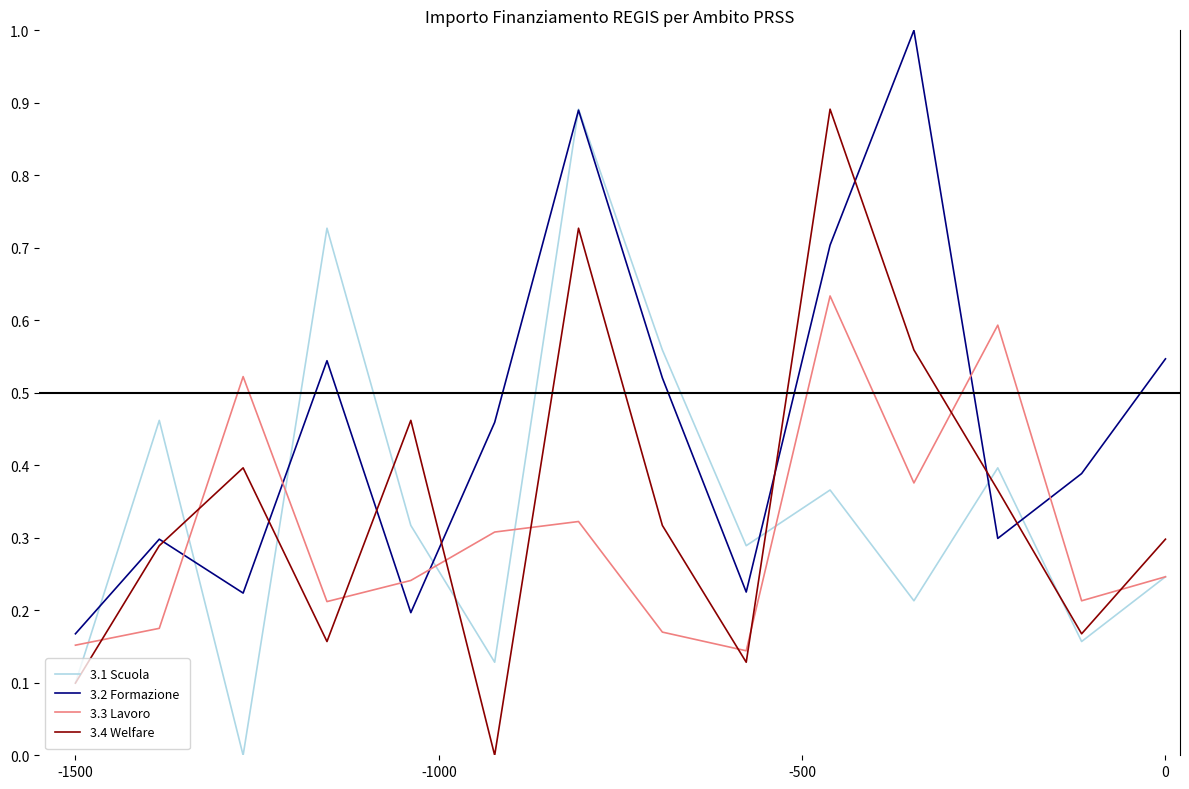

Which series ends up on top after the final intersection of 3.3 Lavoro and 3.4 Welfare?

3.4 Welfare